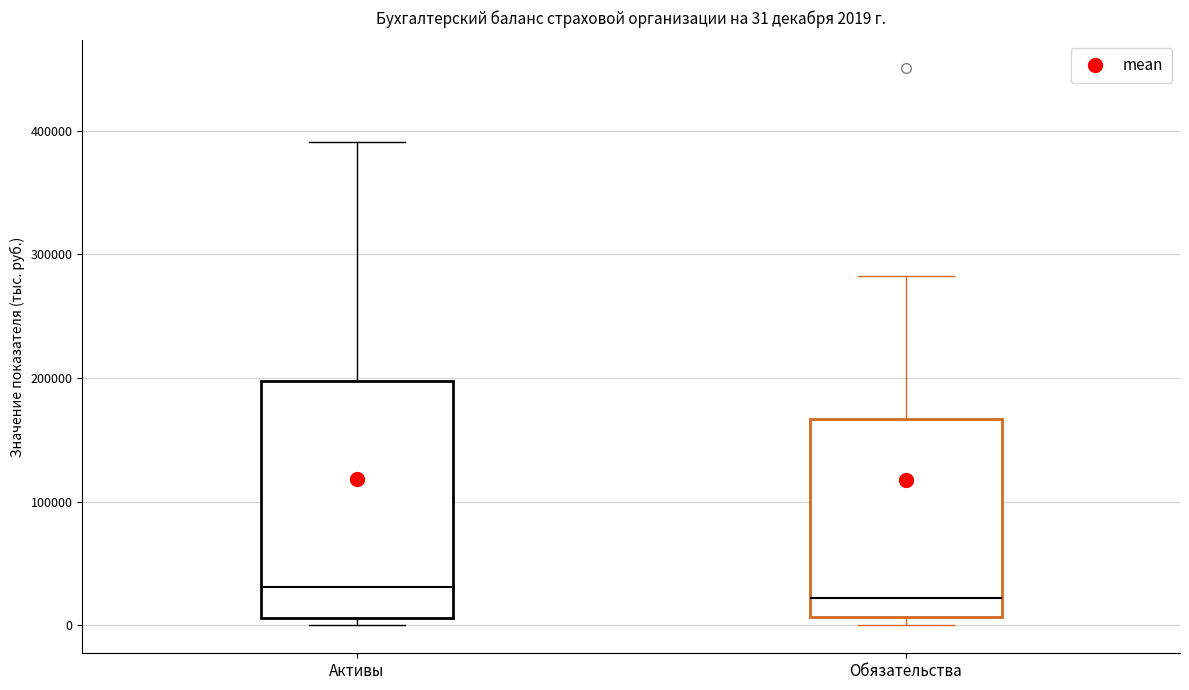

Comparing the boxes themselves (not the whiskers), which one is the tallest?

Активы